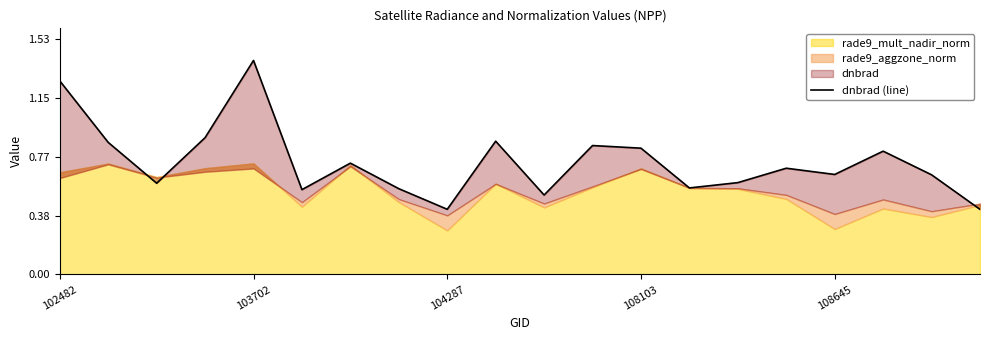

Read the value at 102482.

1.3